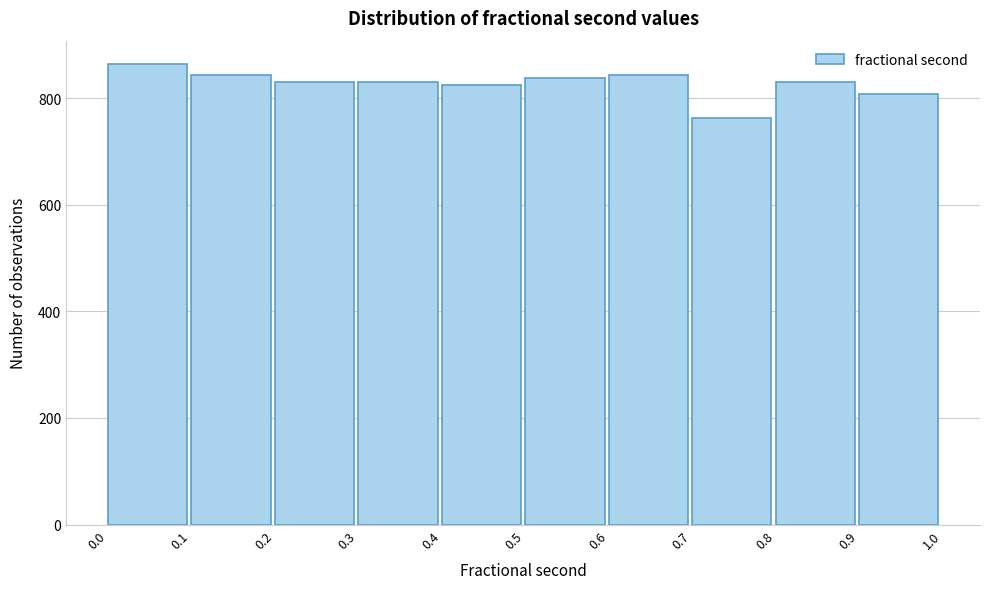

Reading left to right, list every bar in this chart as the range it spans on the x-axis followed by its height. The values are not printed on the chart, so give them approximately, as read against the axis.

0.0 to 0.1: 860
0.1 to 0.2: 840
0.2 to 0.3: 840
0.3 to 0.4: 840
0.4 to 0.5: 820
0.5 to 0.6: 840
0.6 to 0.7: 840
0.7 to 0.8: 760
0.8 to 0.9: 840
0.9 to 1.0: 800